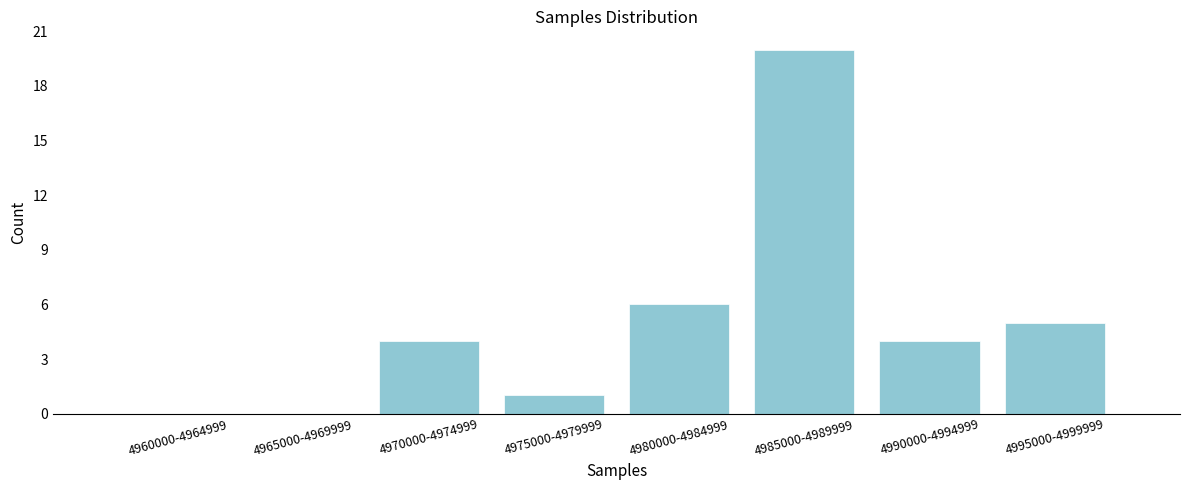

Reading left to right, list all the values displayed in this chart.

4960000-4964999=0	4965000-4969999=0	4970000-4974999=4	4975000-4979999=1	4980000-4984999=6	4985000-4989999=20	4990000-4994999=4	4995000-4999999=5